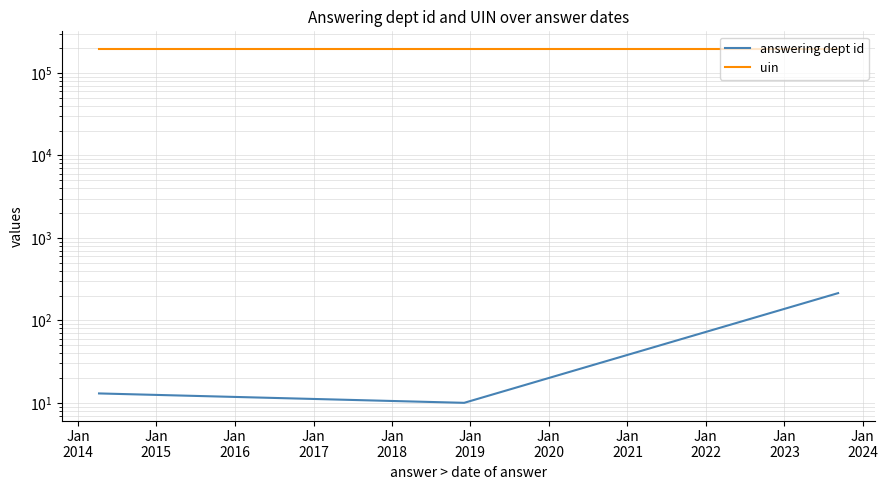

What are all the series names shown in the legend?

answering dept id, uin